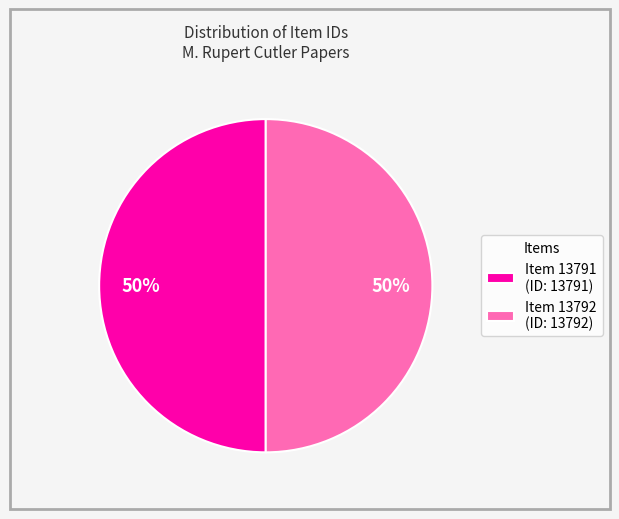

Do Item 13792 (ID: 13792) and Item 13791 (ID: 13791) together represent more than half of the pie?

Yes